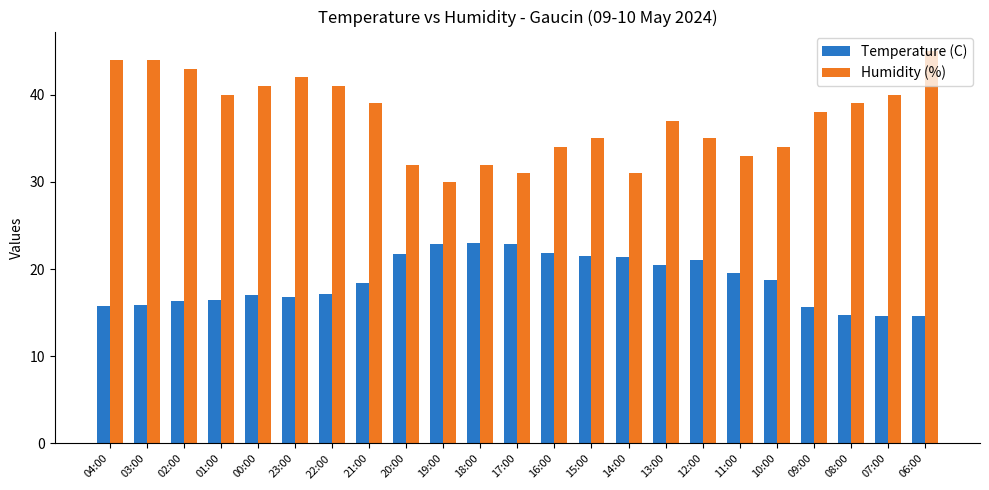

What is the difference between the maximum and minimum values in the Temperature (C) series?

8.4